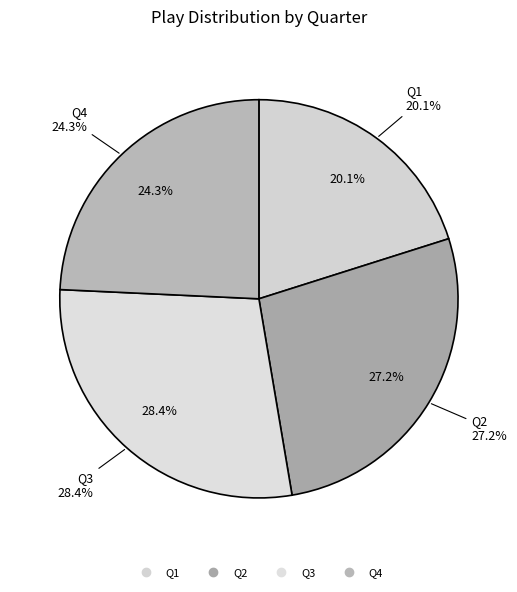

To the nearest percent, what is the average slice percentage?

25%